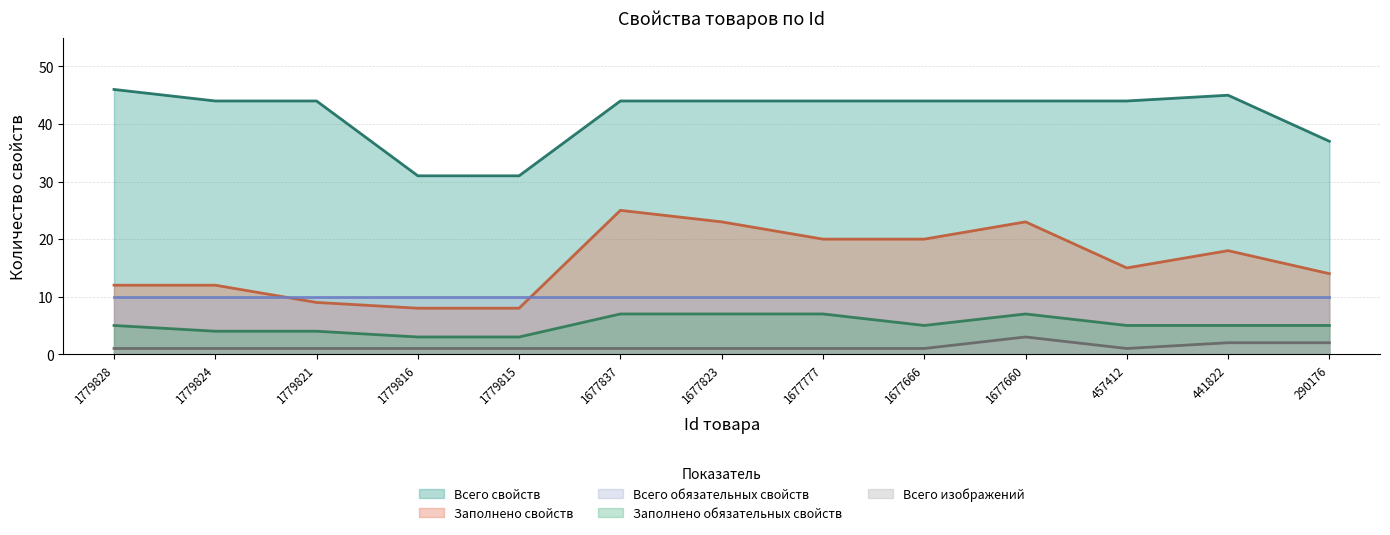

Between 1677837 and 457412, which series saw the biggest shift?

Заполнено свойств